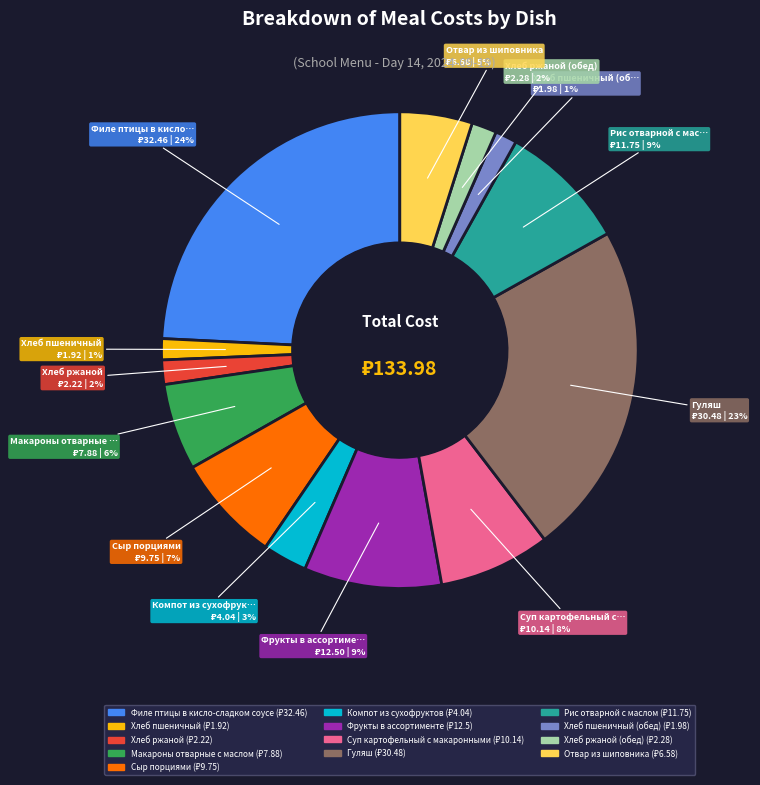

To the nearest percent, what is the average slice percentage?

8%